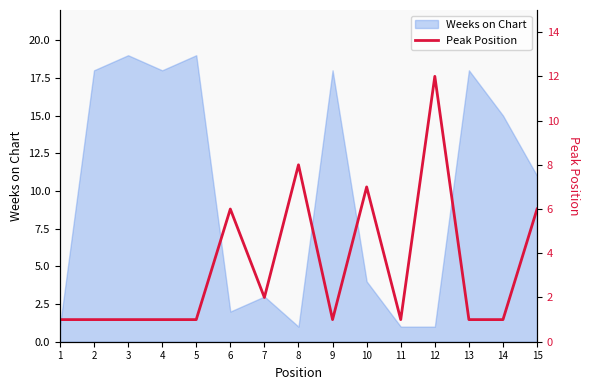

How many categories are shown in the chart?

15